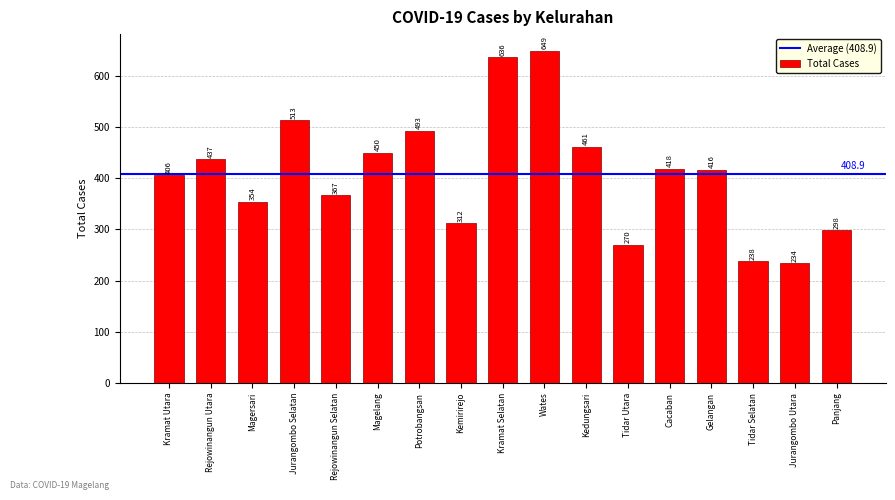

List the labels in order of value, smallest first.

Jurangombo Utara, Tidar Selatan, Tidar Utara, Panjang, Kemirirejo, Magersari, Rejowinangun Selatan, Kramat Utara, Gelangan, Cacaban, Rejowinangun Utara, Magelang, Kedungsari, Potrobangsan, Jurangombo Selatan, Kramat Selatan, Wates